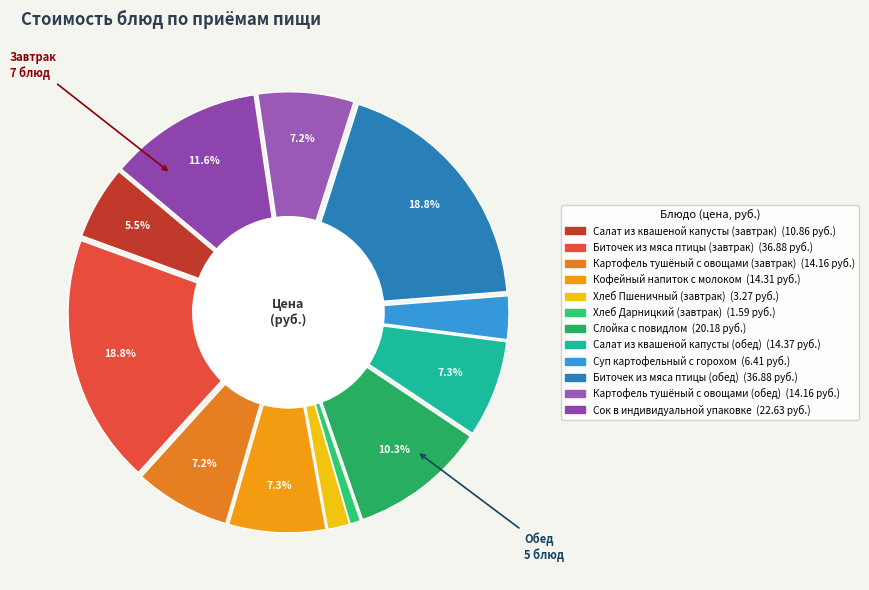

Count the number of slices in the pie.

12